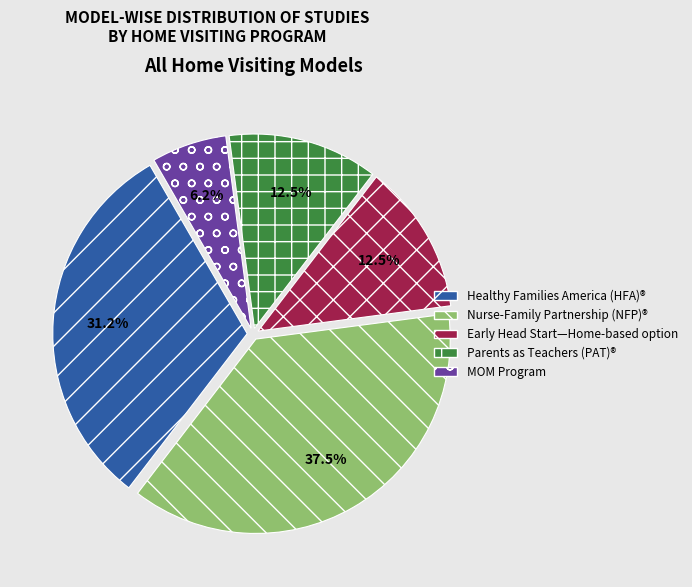

What portion of the pie excludes Early Head Start—Home-based option?

87.5%